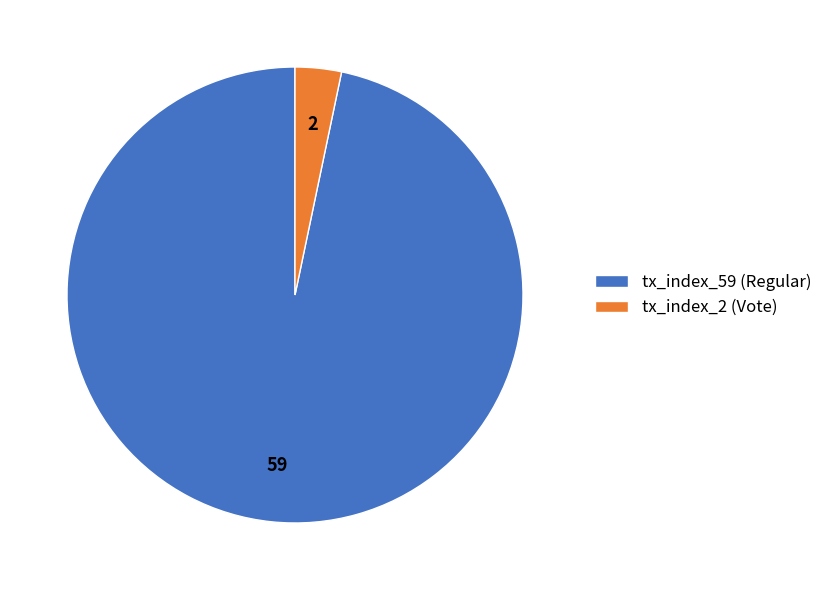

Count the number of slices in the pie.

2